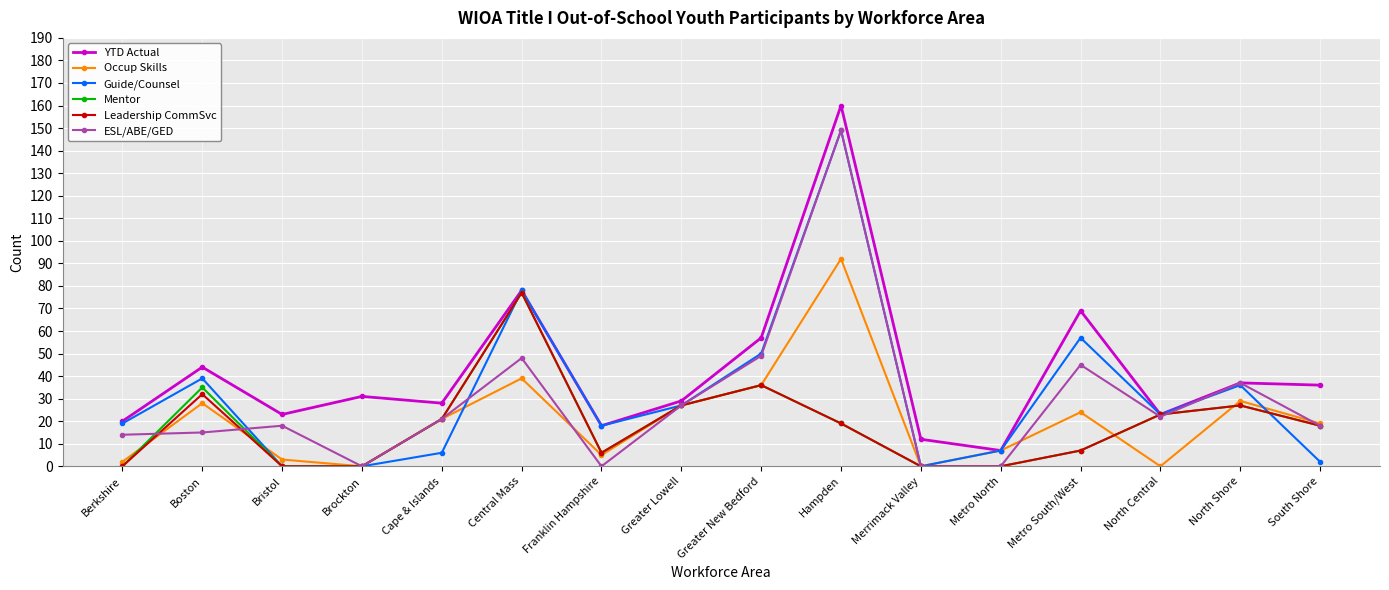

What are all the series names shown in the legend?

YTD Actual, Occup Skills, Guide/Counsel, Mentor, Leadership CommSvc, ESL/ABE/GED